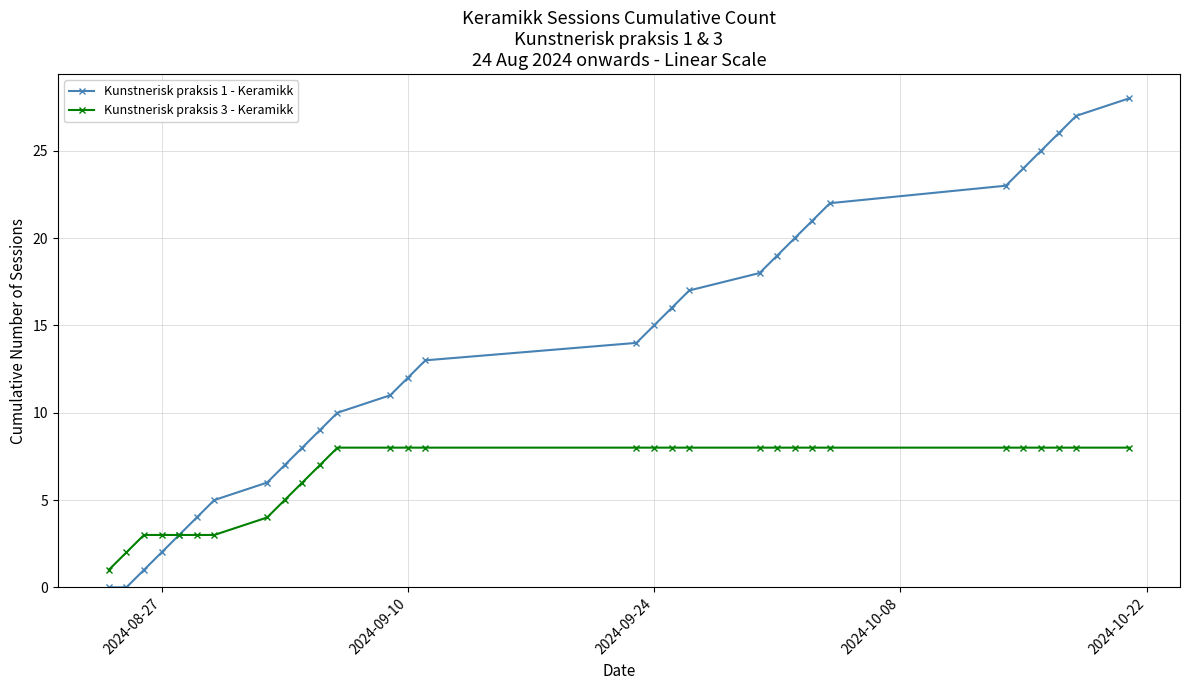

Which series has the largest range (max minus min)?

Kunstnerisk praksis 1 - Keramikk